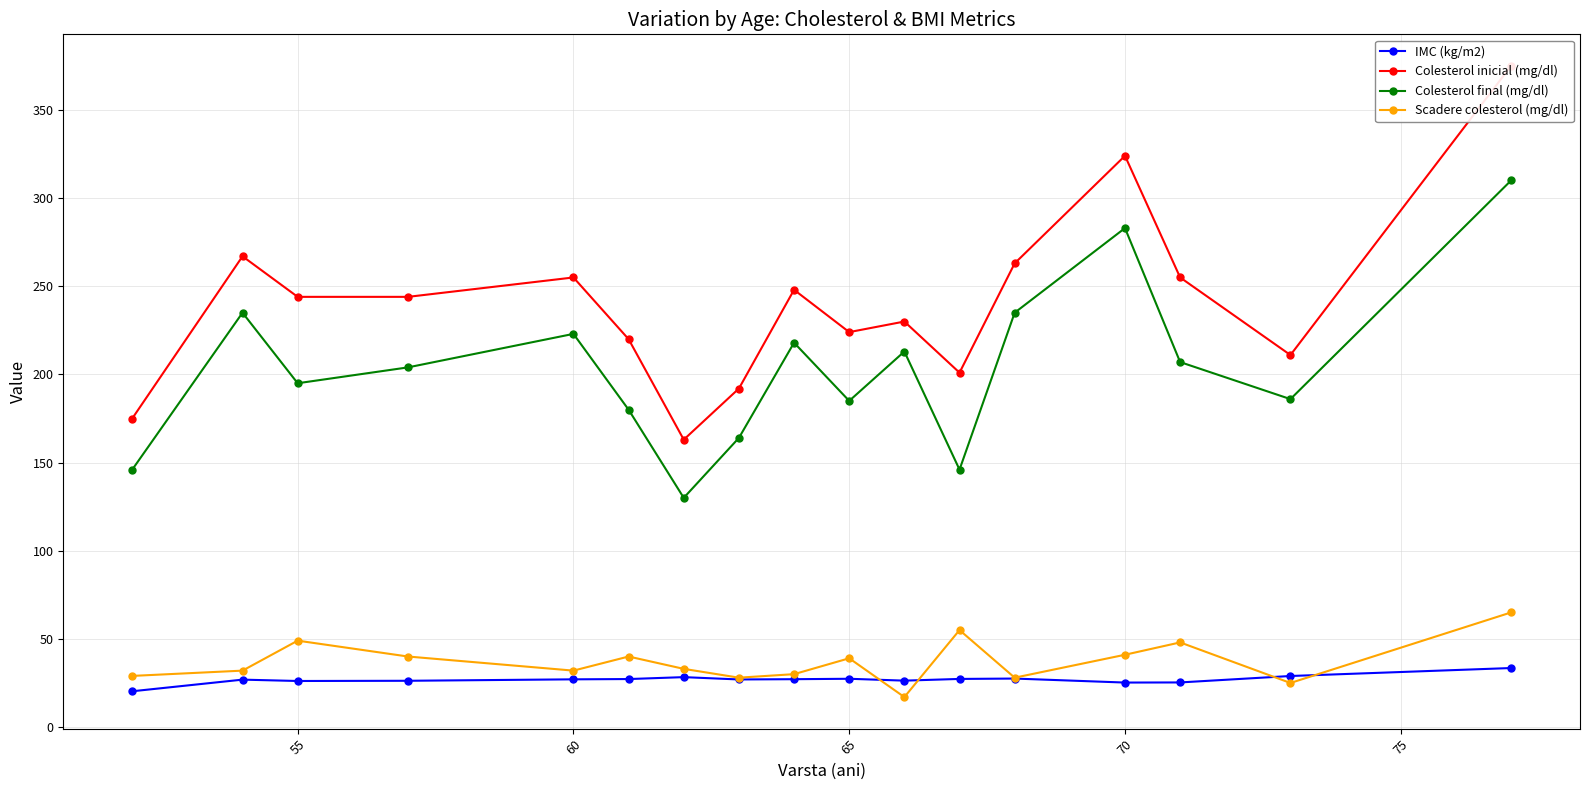

Is it true that IMC (kg/m2) equals 27.4 at 65?

True